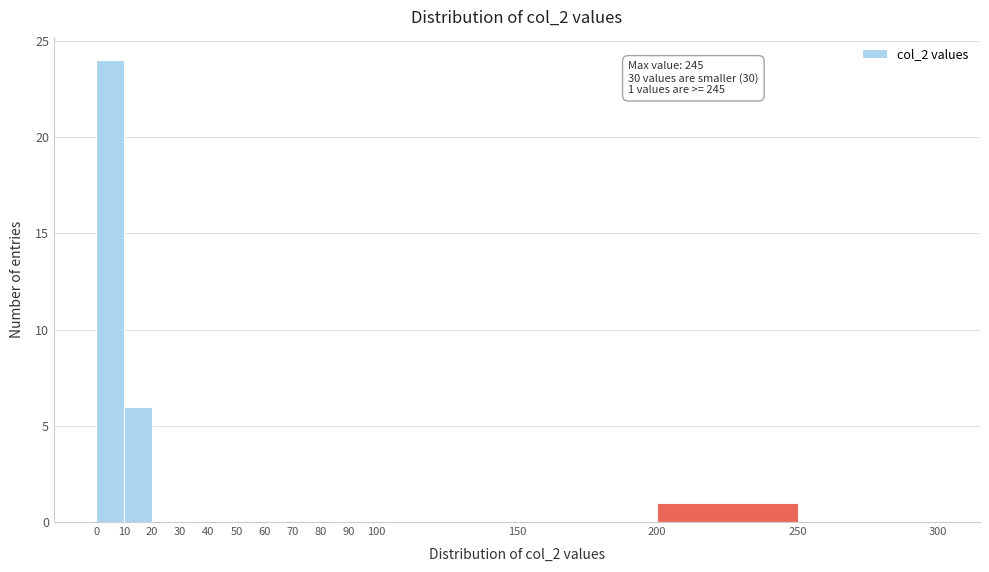

Over which range of the x-axis is the bar tallest?

0 to 10